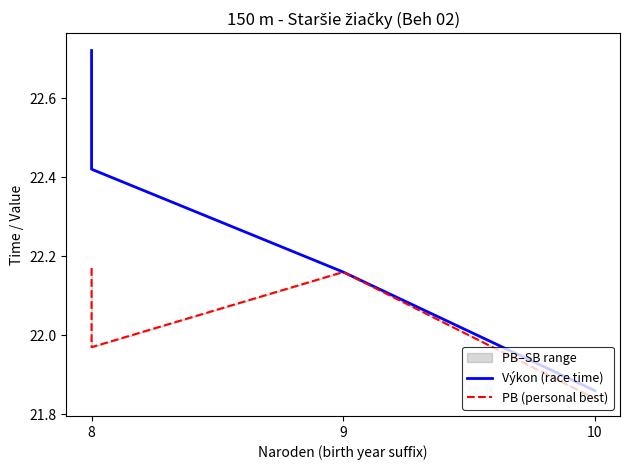

What position from the left is 10?

3